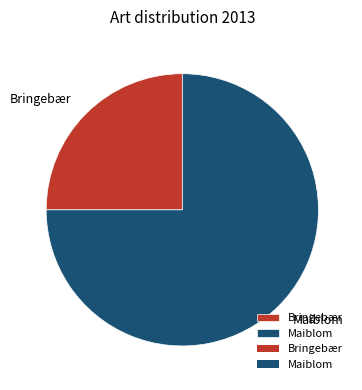

Is there a majority slice in this chart?

Yes